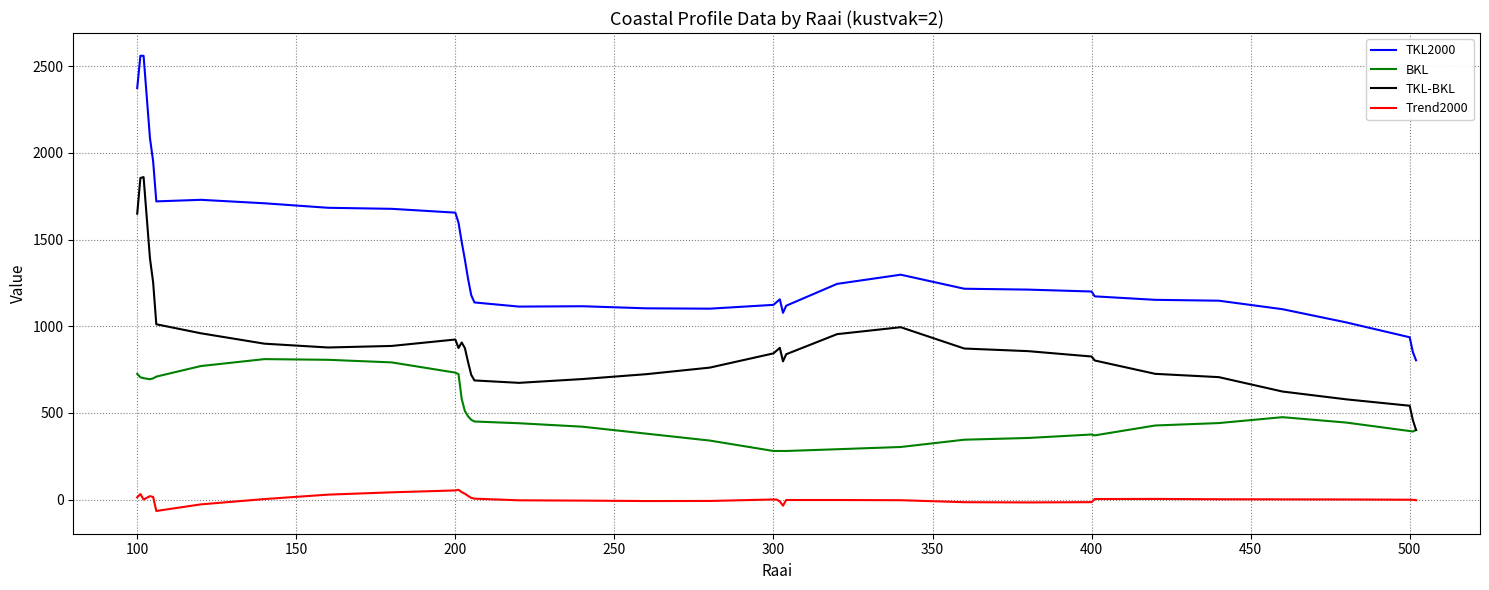

What is the minimum value for TKL2000?

803.0